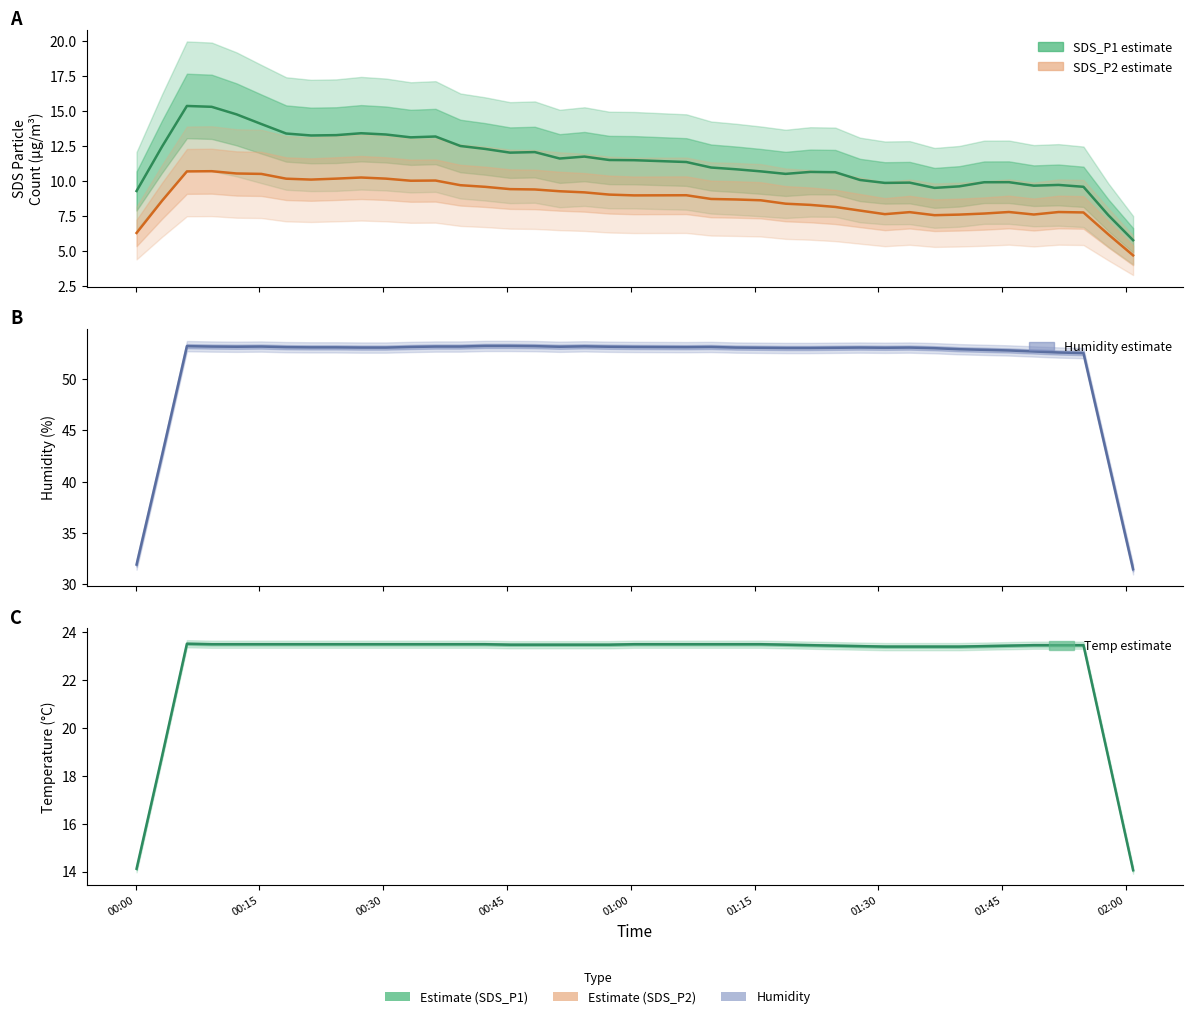

Count the number of data series in this chart.

4